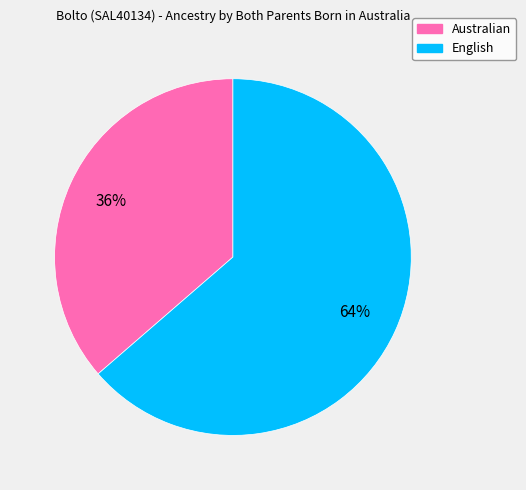

Is it true that English is 64% of the pie?

True